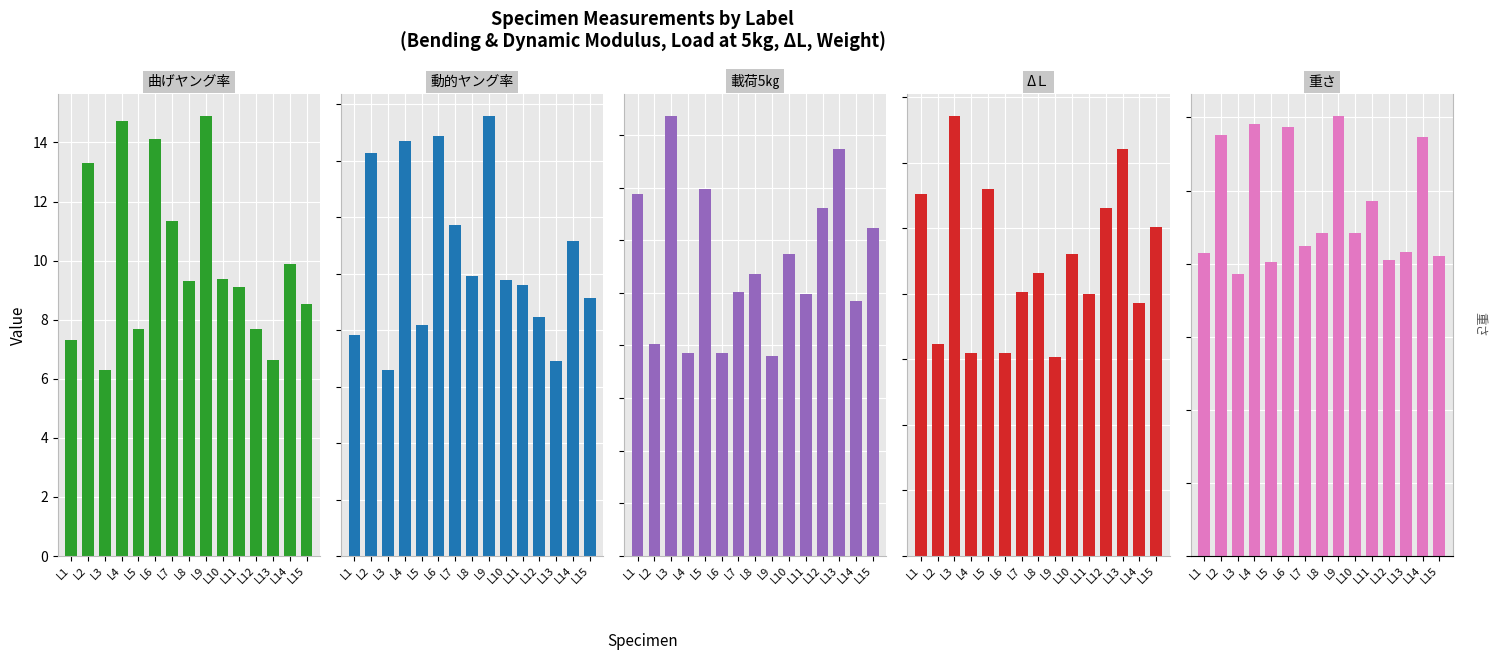

The value of 曲げヤング率 at L5 is 7.7. True or false?

True